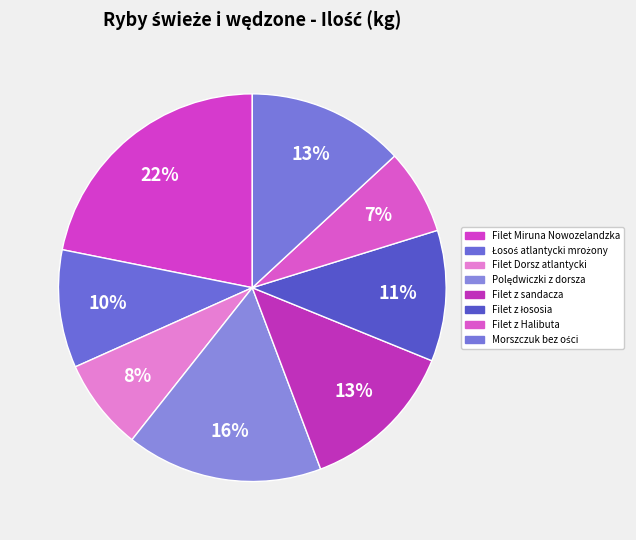

To the nearest percent, what is the difference between the Morszczuk bez ości and Filet Miruna Nowozelandzka slice percentages?

9%